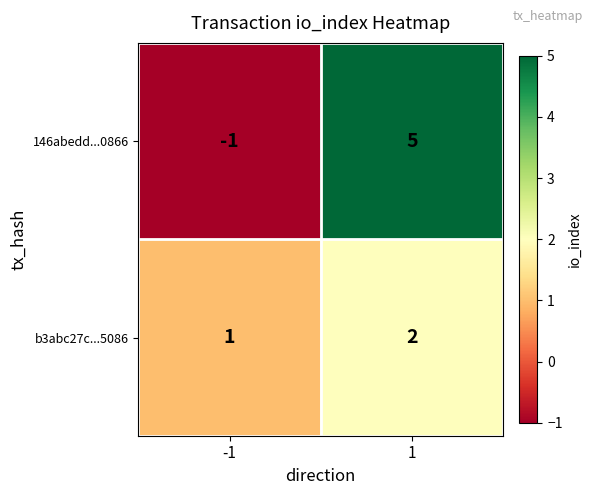

Reading right to left, extract all data points from this chart.

146abedd...0866: 5	-1
b3abc27c...5086: 2	1